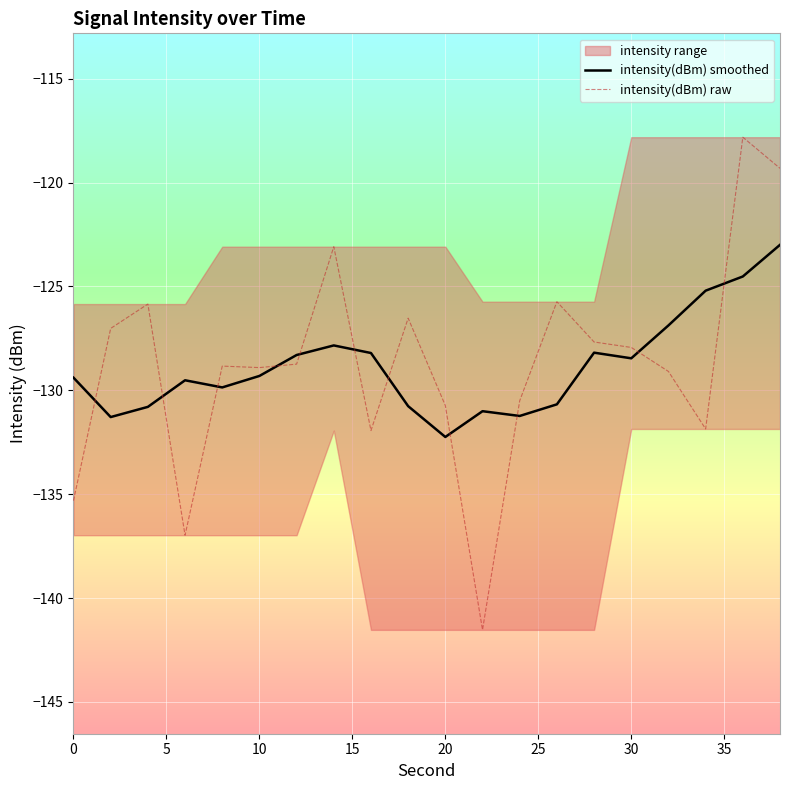

Which series has the widest spread of values?

intensity(dBm) raw